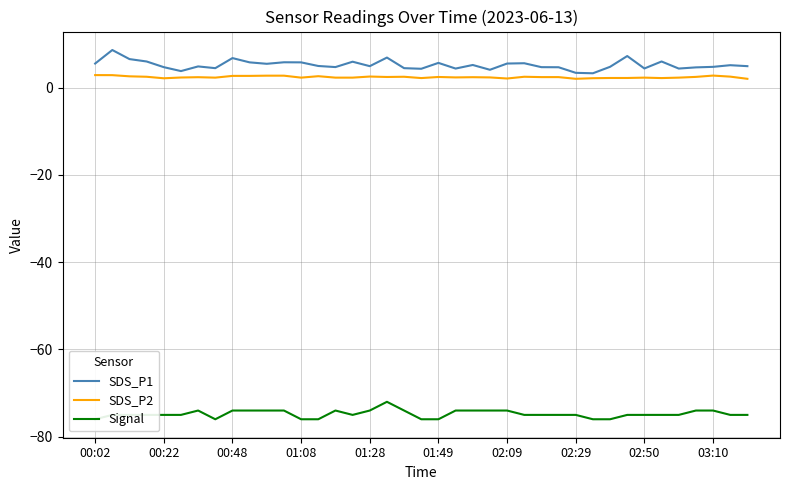

True or false: Signal and SDS_P2 cross at least once.

False